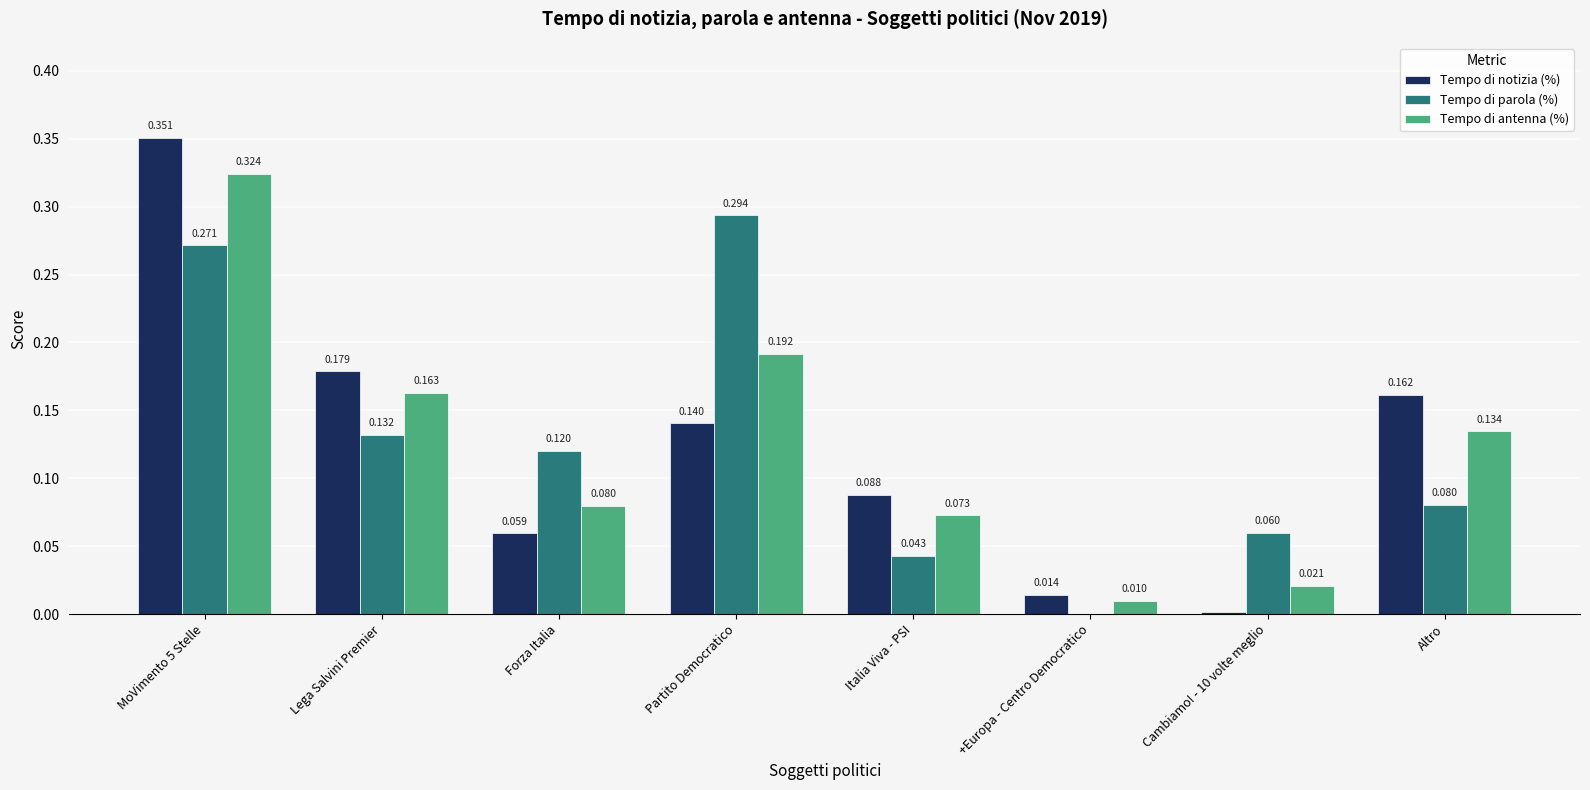

Which series has the largest range (max minus min)?

Tempo di notizia (%)